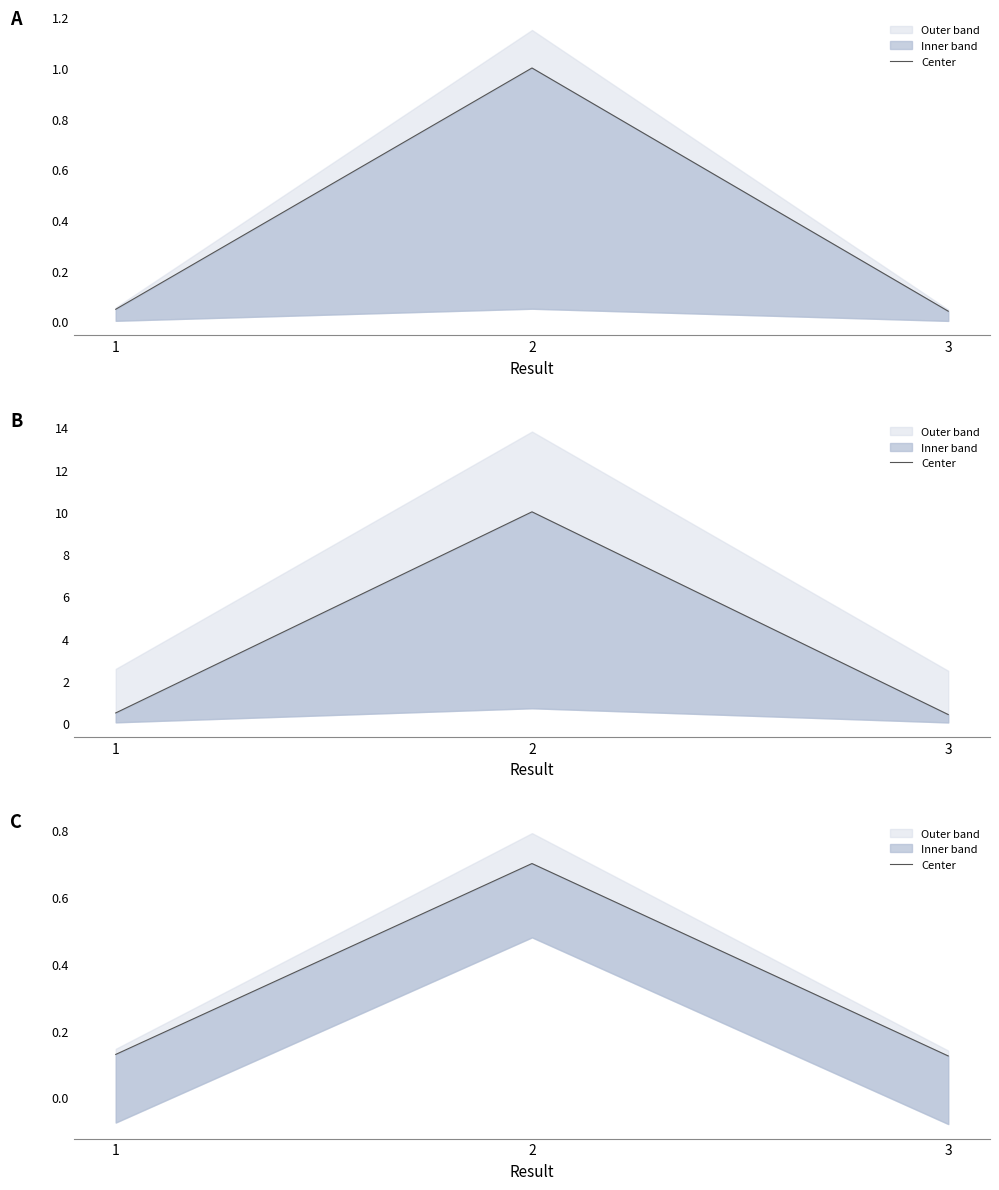

Is it true that the value at 2 is 0.3?

False